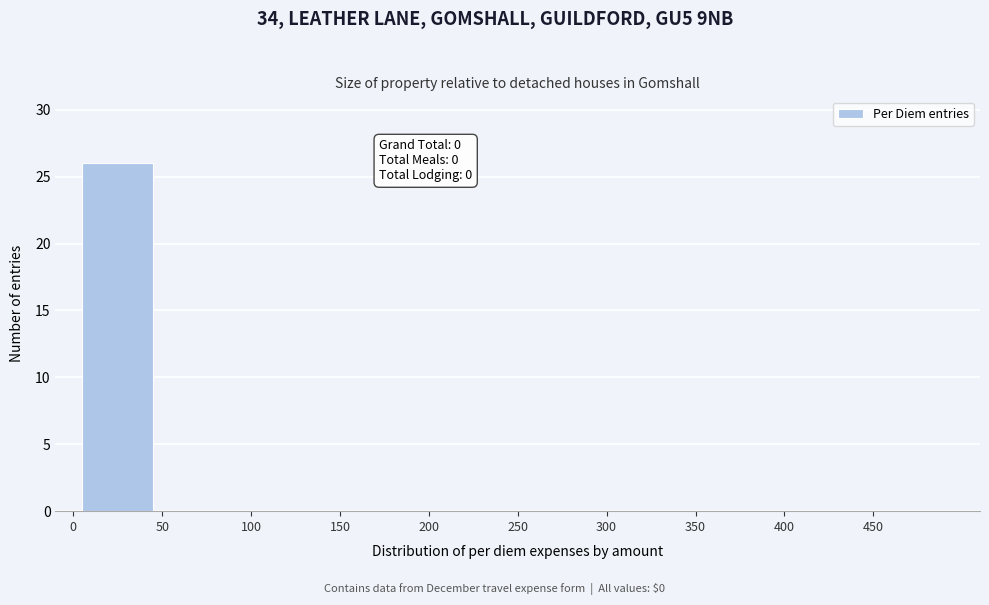

Over which range of the x-axis is the bar tallest?

0 to 50